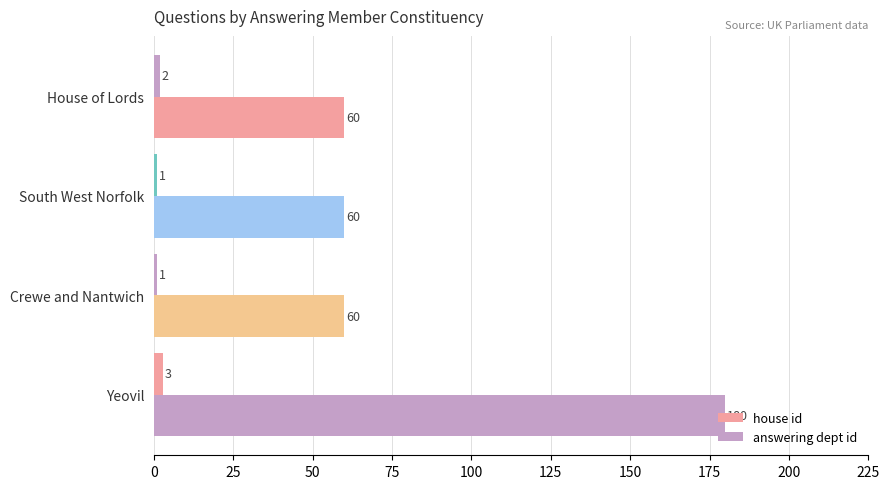

What is the difference between the maximum and minimum values in the answering dept id series?

120